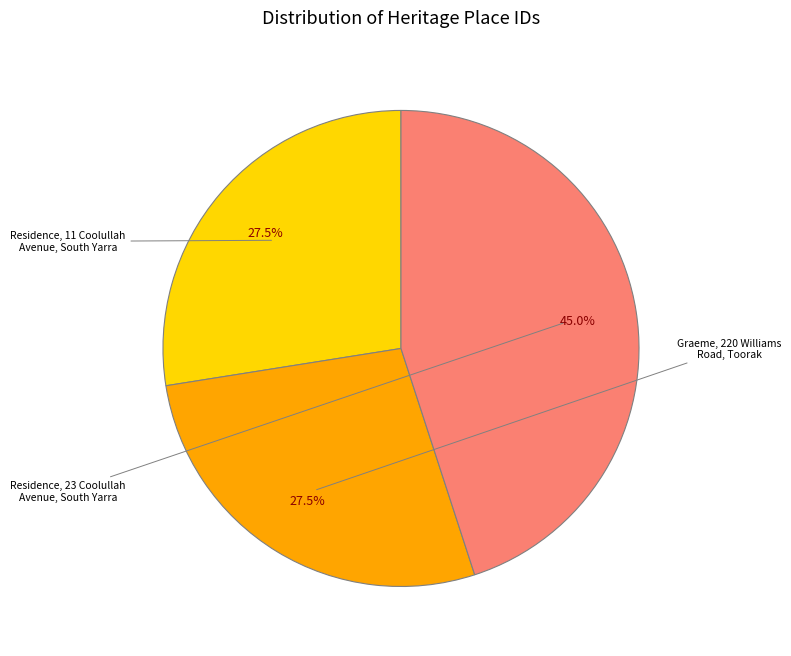

Does any single category account for the majority?

No